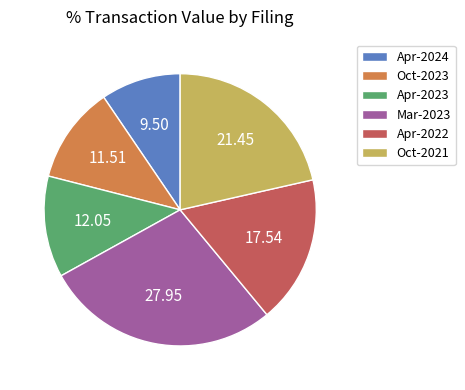

Does Oct-2021 account for over 50% of the chart?

No